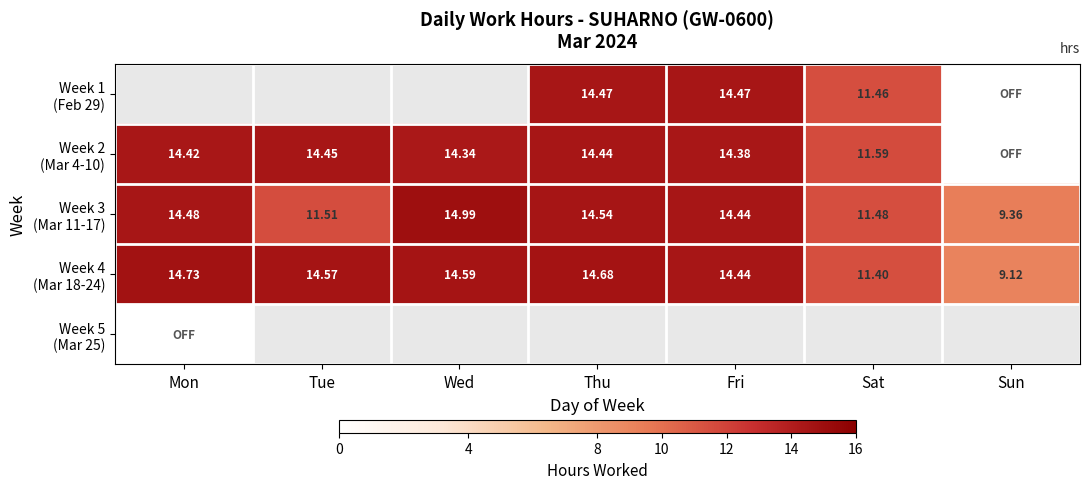

How many Week 1 (Feb 29) values are between 11 and 14?

1